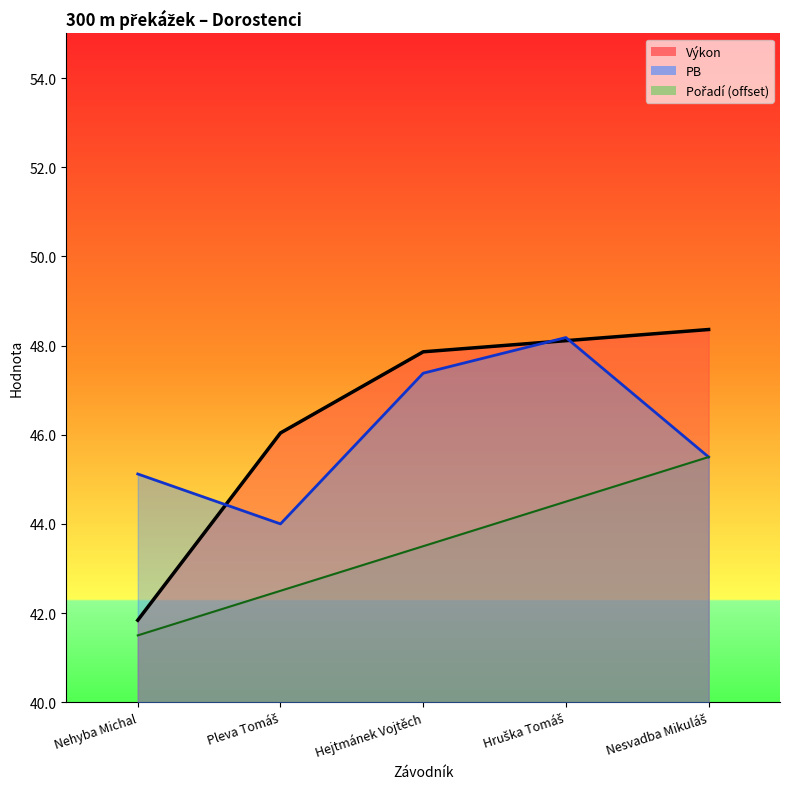

What is the label of the 1st point from the right?

Nesvadba Mikuláš